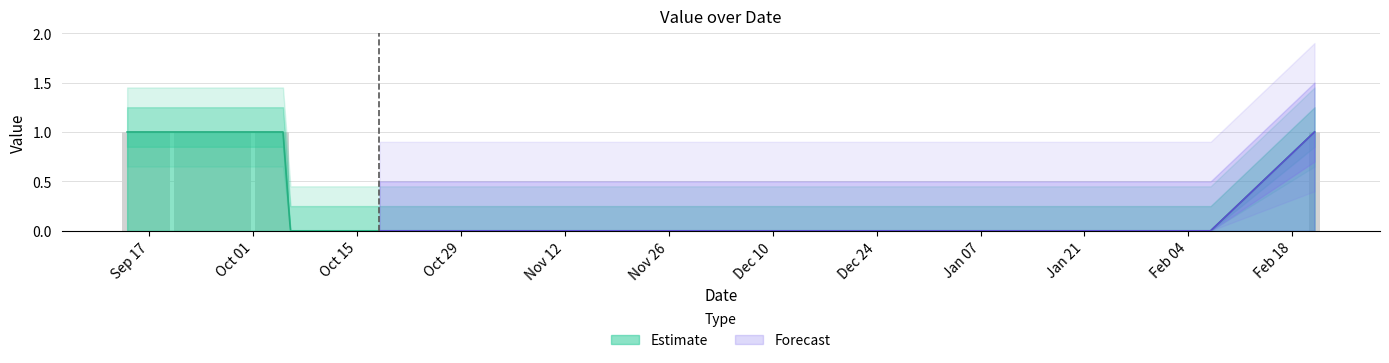

Reading left to right, extract all data points from this chart.

1	1	1	1	1	1	1	1	1	1	1	1	1	1	1	1	1	1	1	1	0	0	0	0	0	0	0	0	0	0	0	0	0	0	0	0	1